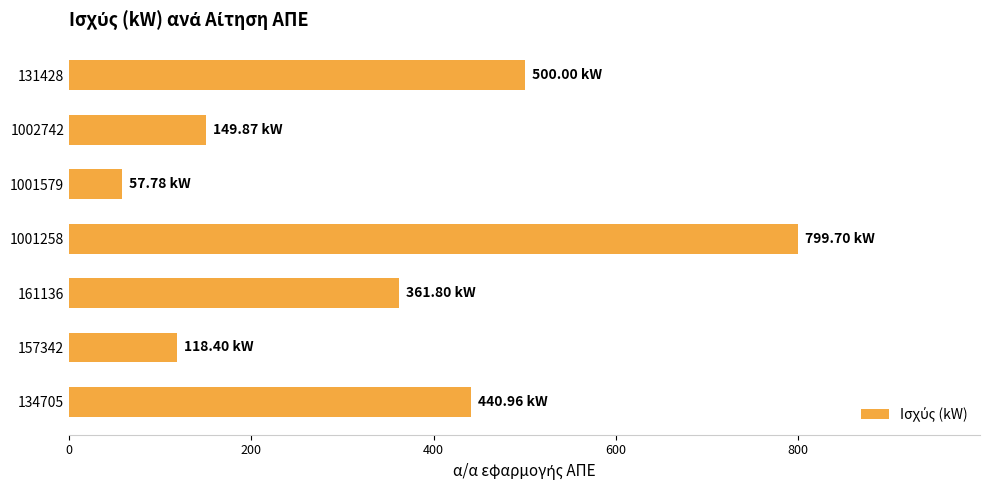

Are the bars horizontal?

Yes